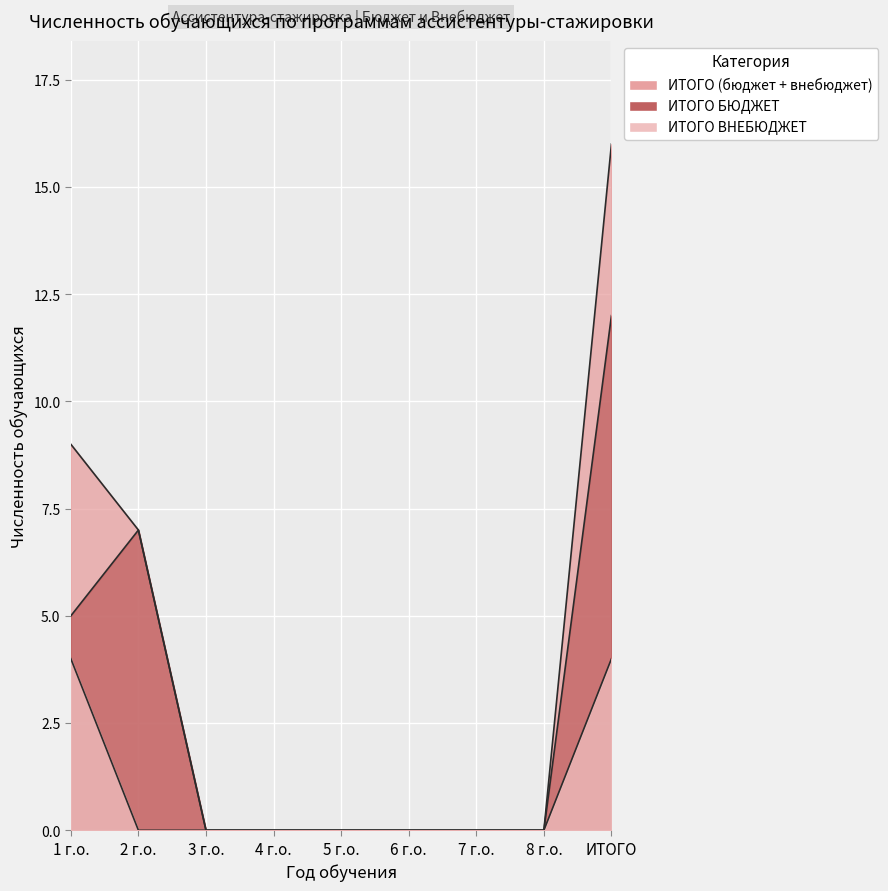

Reading left to right, extract all data points from this chart.

ИТОГО (бюджет + внебюджет): 9	7	0	0	0	0	0	0	16
ИТОГО БЮДЖЕТ: 5	7	0	0	0	0	0	0	12
ИТОГО ВНЕБЮДЖЕТ: 4	0	0	0	0	0	0	0	4